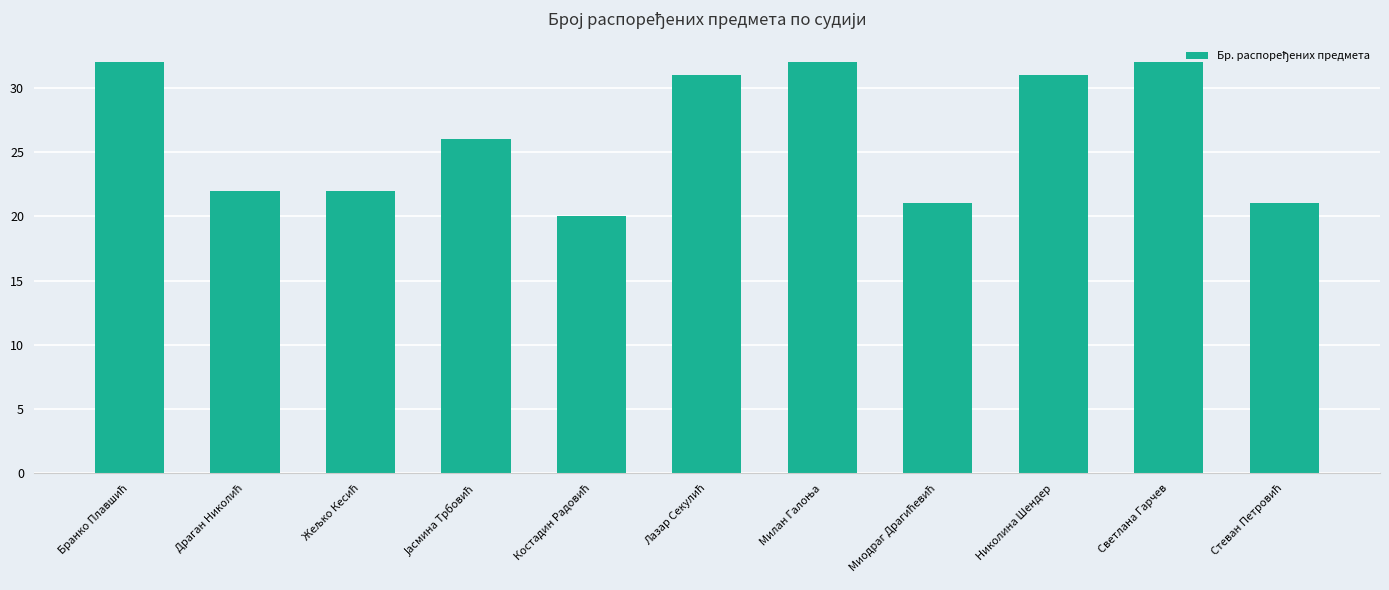

The chart shows a value of 31 at Николина Шендер. True or false?

True